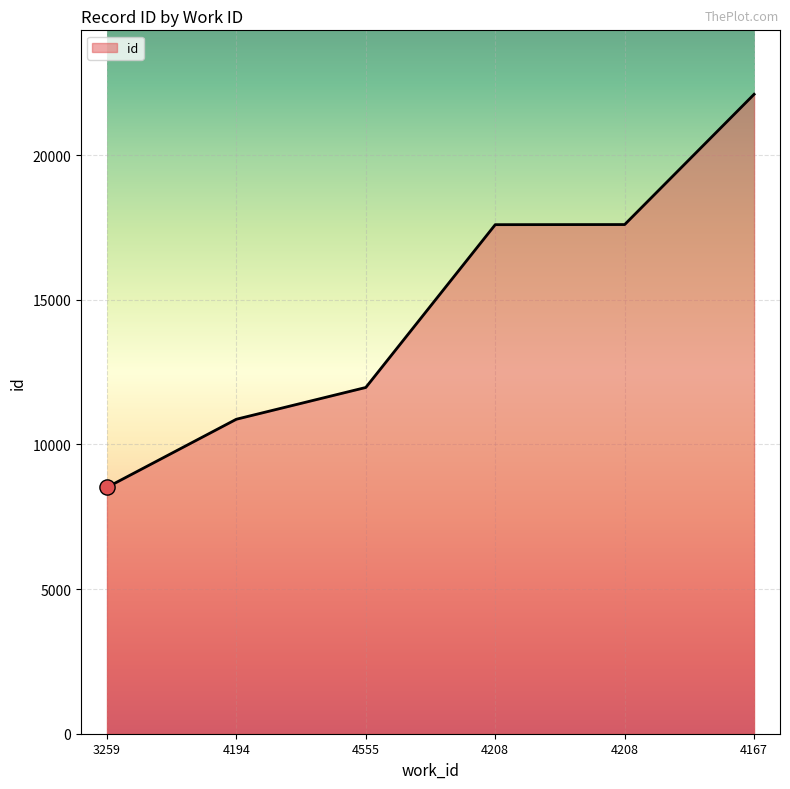

What is the change in value from 4208 to 4208?

+4